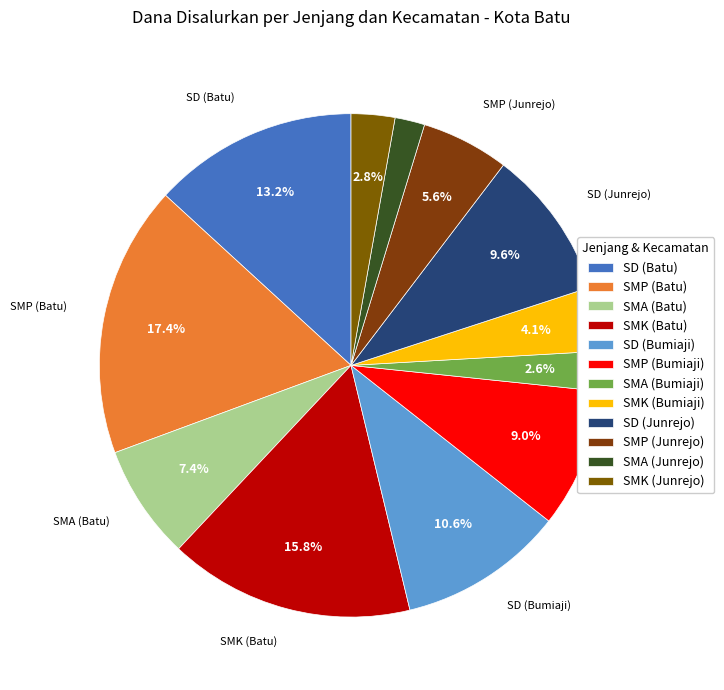

What is the change in value from SMP (Bumiaji) to SMK (Junrejo)?

-130350000